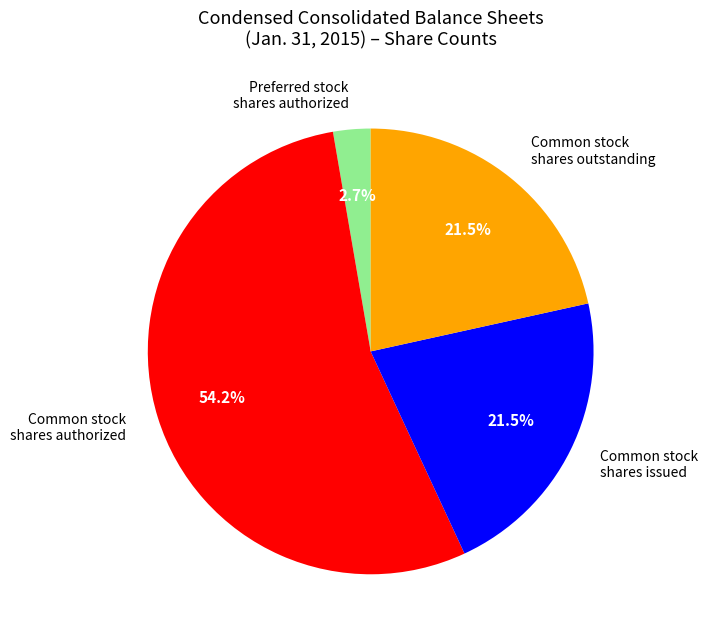

Count the number of slices in the pie.

4